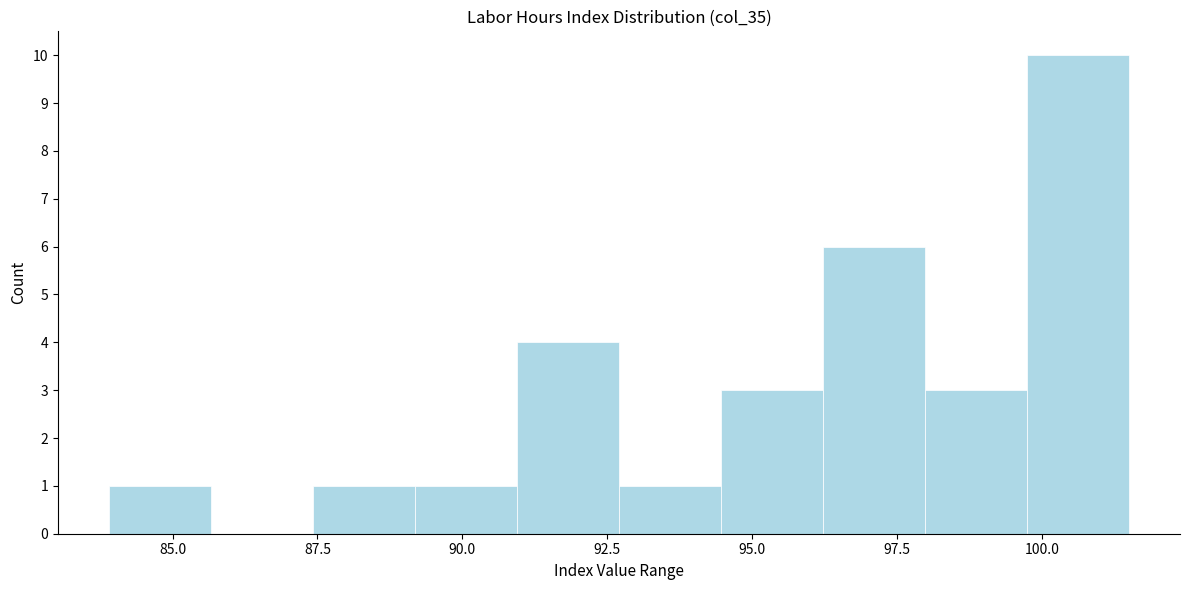

Around what value on the x-axis is the tallest bar? Give the approximate position of its centre, as read against the axis.

100.5